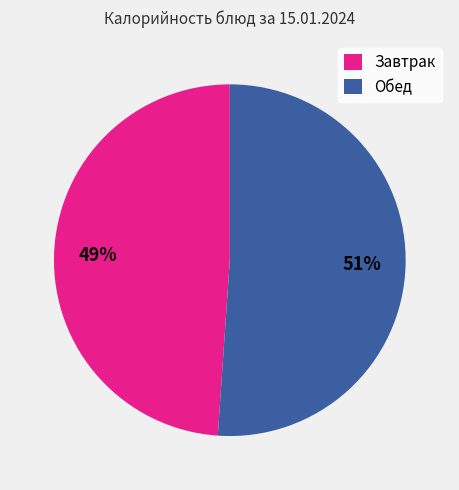

To the nearest percent, what is the average slice percentage?

50%